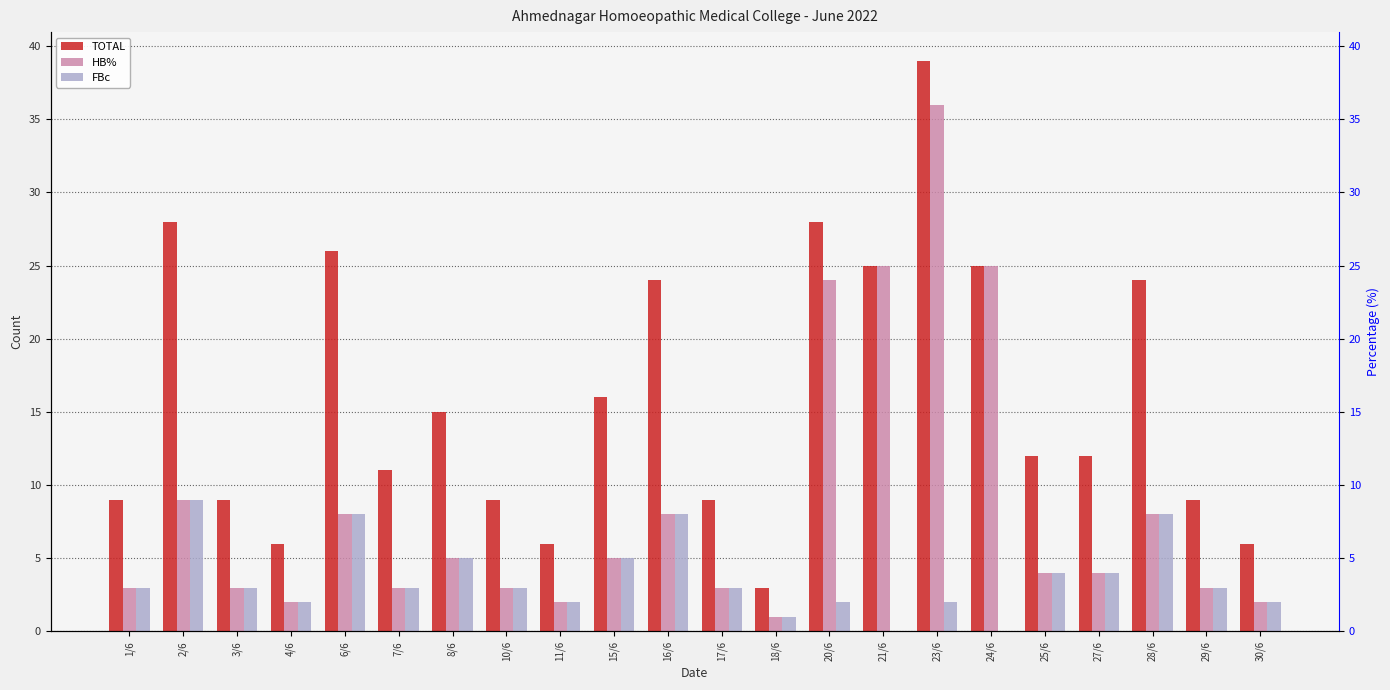

At how many categories does at least one series exceed 23?

8